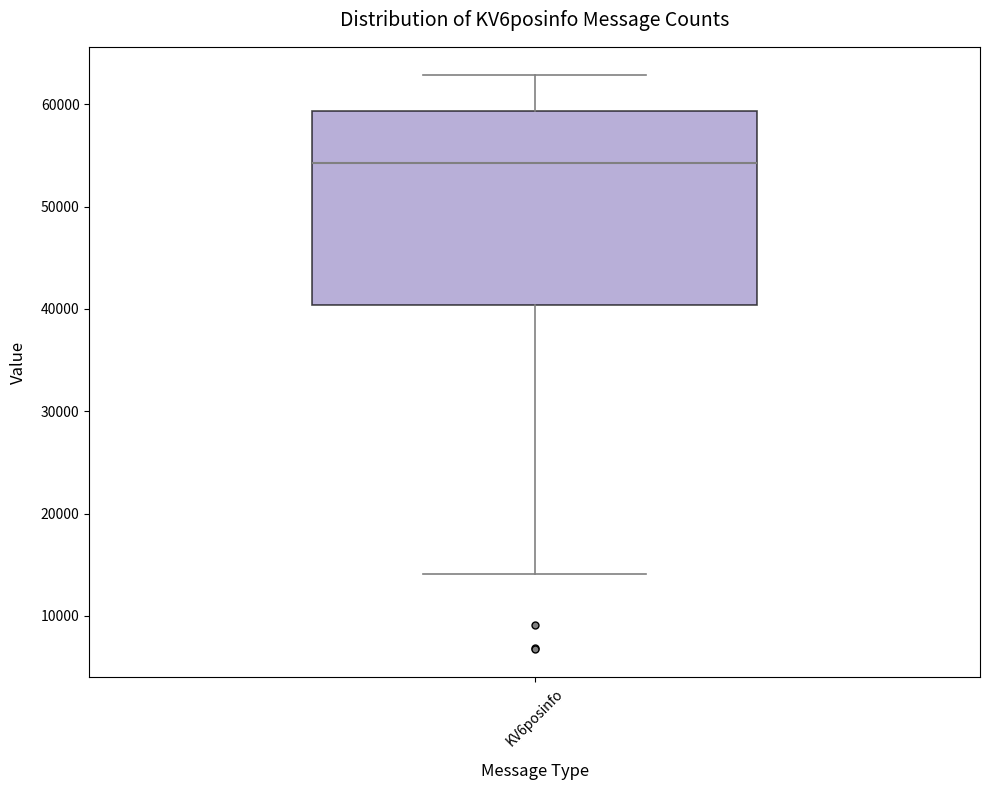

Where is the upper edge of the box for KV6posinfo on the y-axis? The values are not printed on the chart, so give them approximately, as read against the axis.

59000